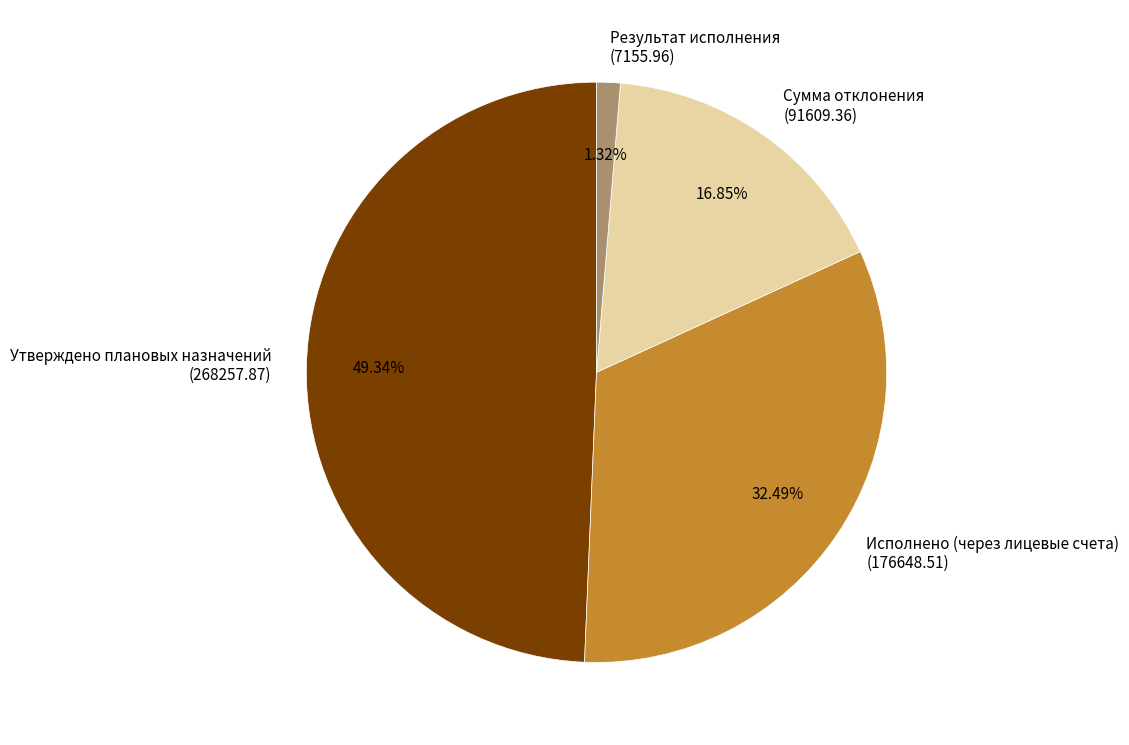

Which category has the smallest portion of the pie?

Результат исполнения (7155.96)